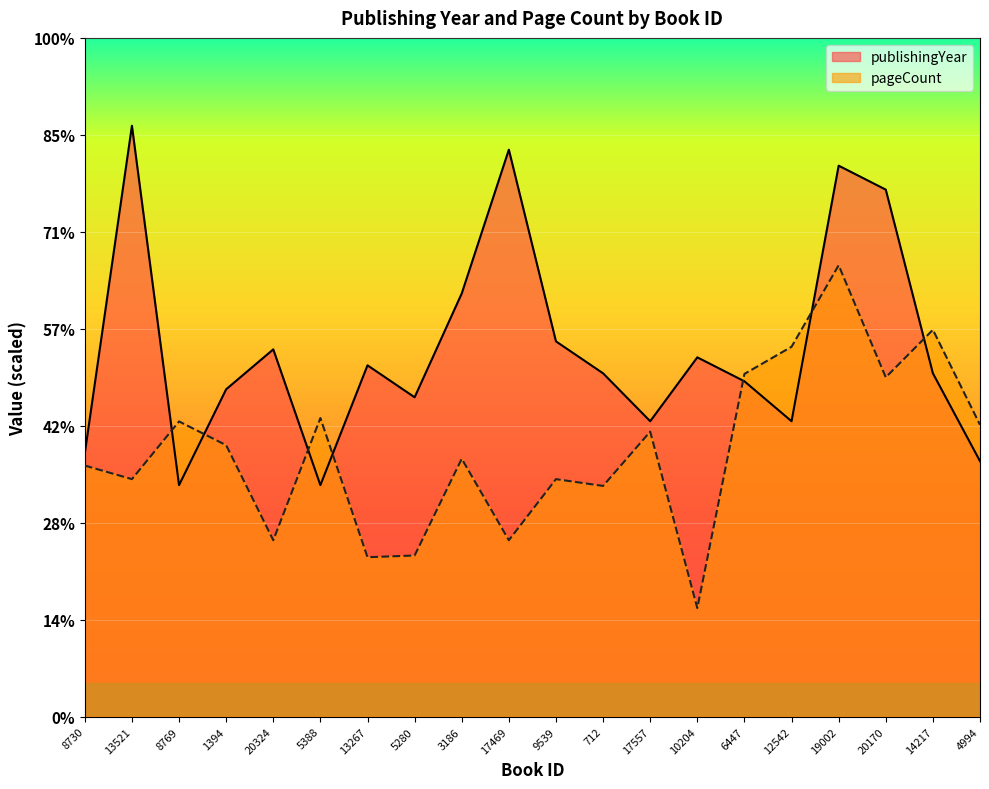

What is the smallest value displayed?

336.0